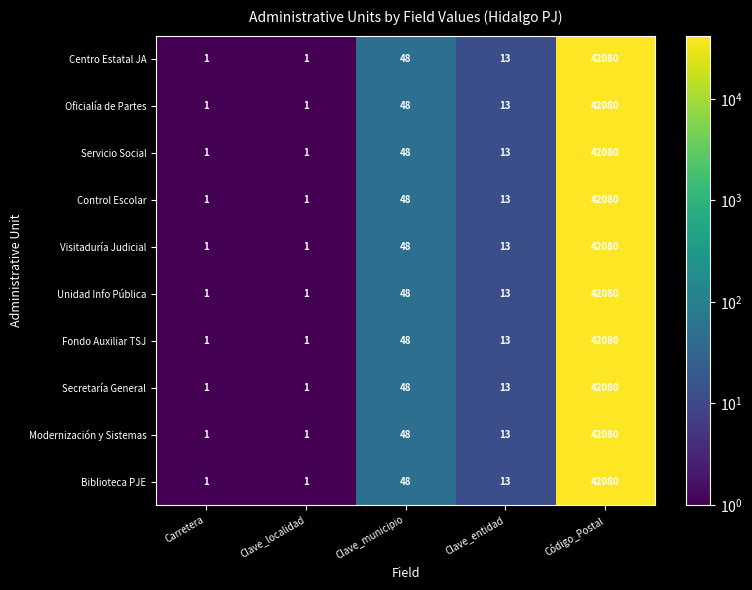

Is it true that Unidad Info Pública equals 22 at Clave_entidad?

False